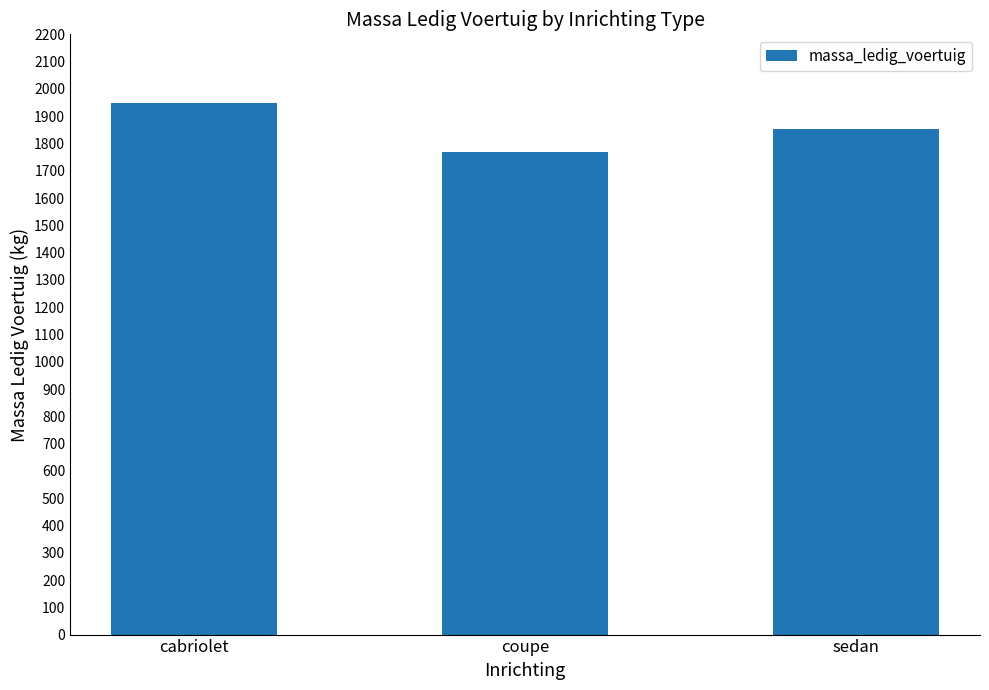

At which category does the chart reach its minimum across all series?

coupe